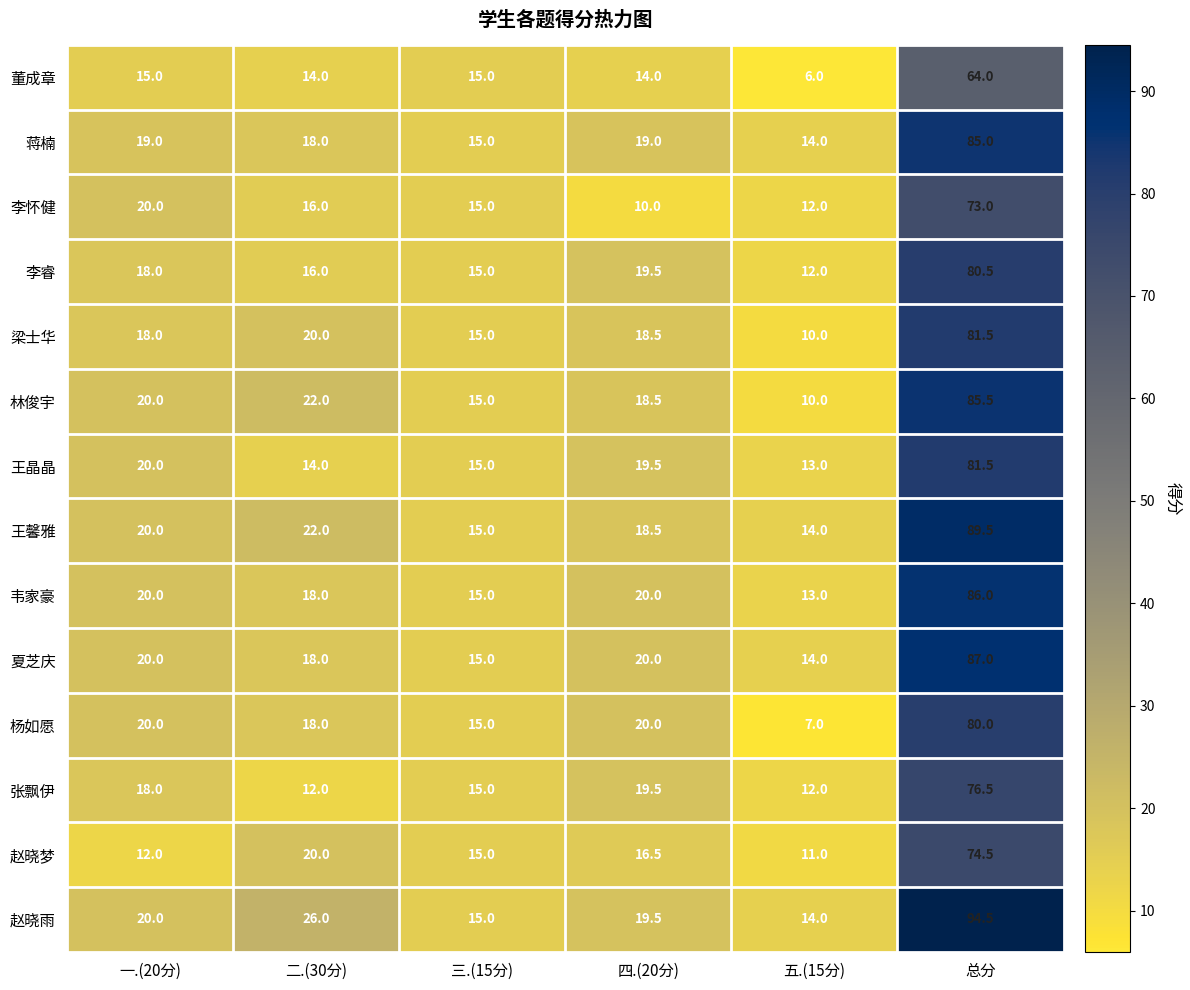

How many values in the 王晶晶 series exceed 19?

3